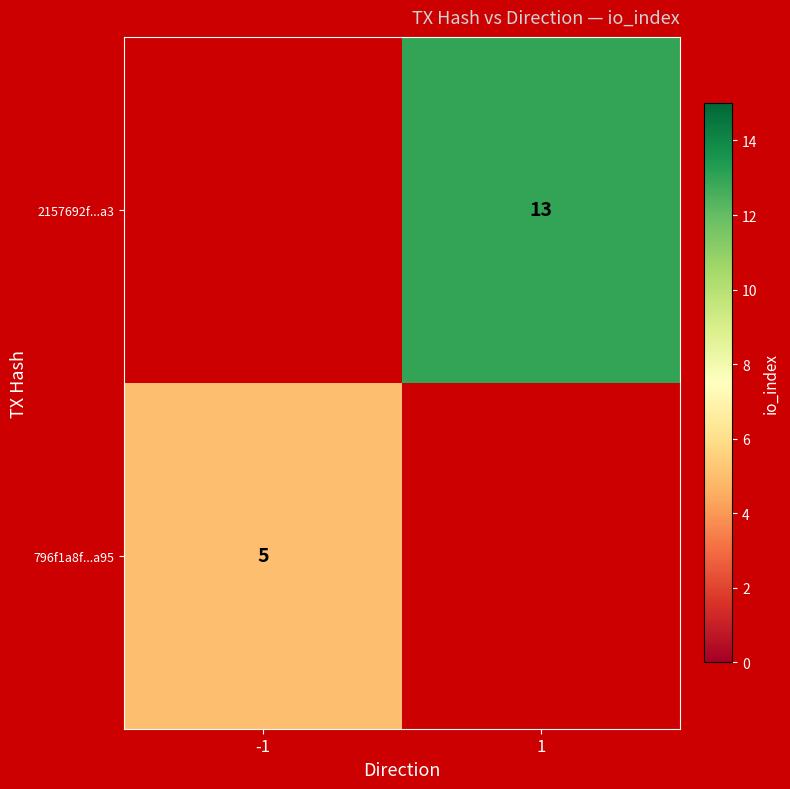

Between -1 and 1, which is larger?

1